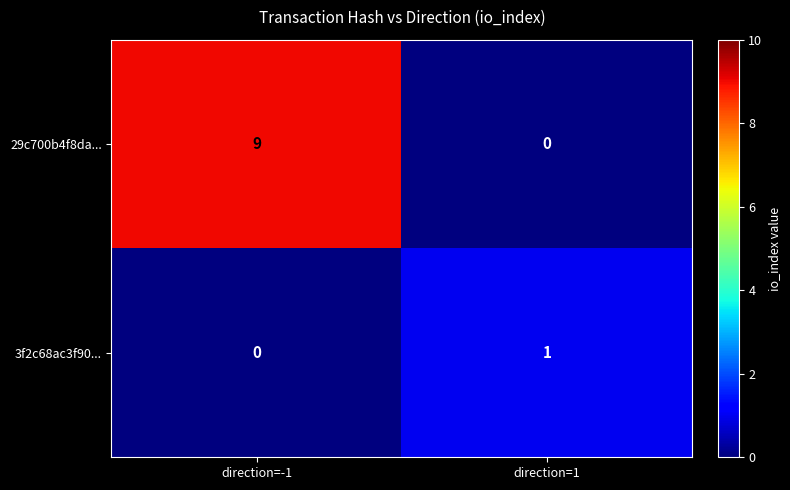

True or false: 29c700b4f8da... has a value of -6 at direction=1.

False